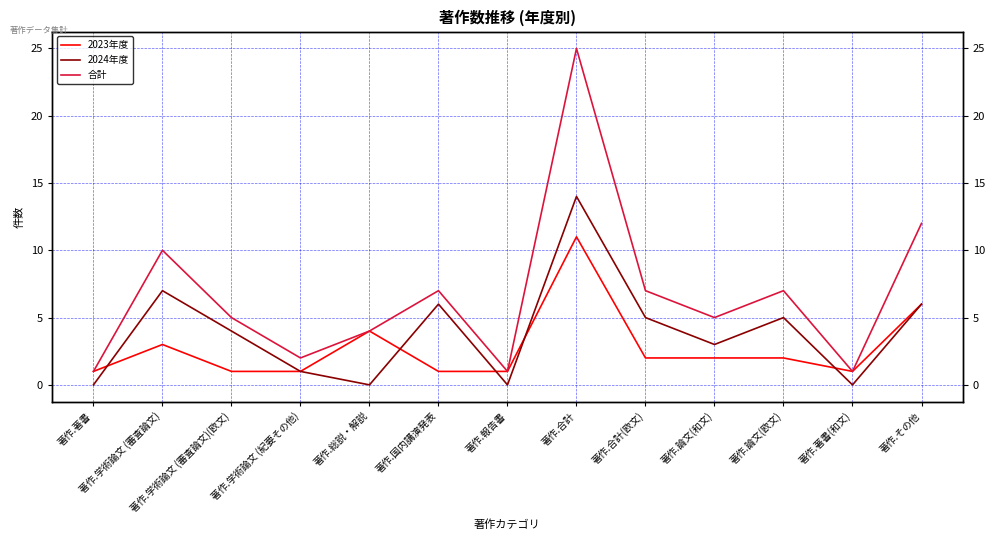

Where is 合計 nearest to the value 13?

著作.その他